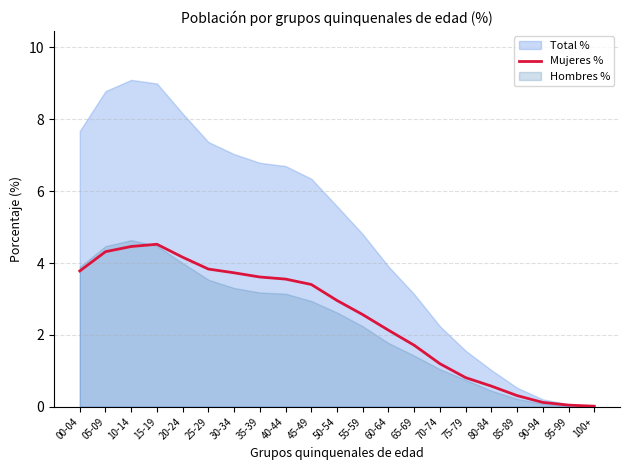

Reading right to left, list all the values displayed in this chart.

100+=0.0	95-99=0.0	90-94=0.1	85-89=0.3	80-84=0.6	75-79=0.8	70-74=1.2	65-69=1.7	60-64=2.1	55-59=2.6	50-54=3.0	45-49=3.4	40-44=3.6	35-39=3.6	30-34=3.7	25-29=3.8	20-24=4.2	15-19=4.5	10-14=4.5	05-09=4.3	00-04=3.8